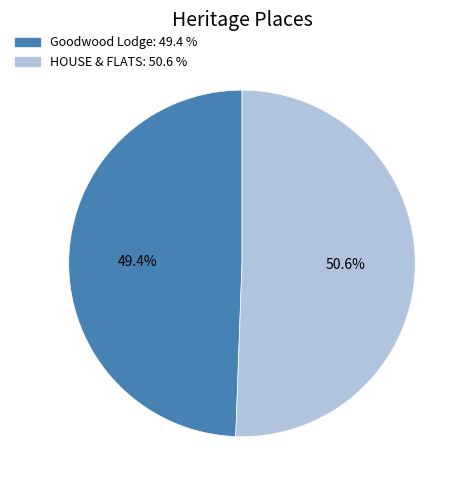

Which slice is the smallest?

Goodwood Lodge